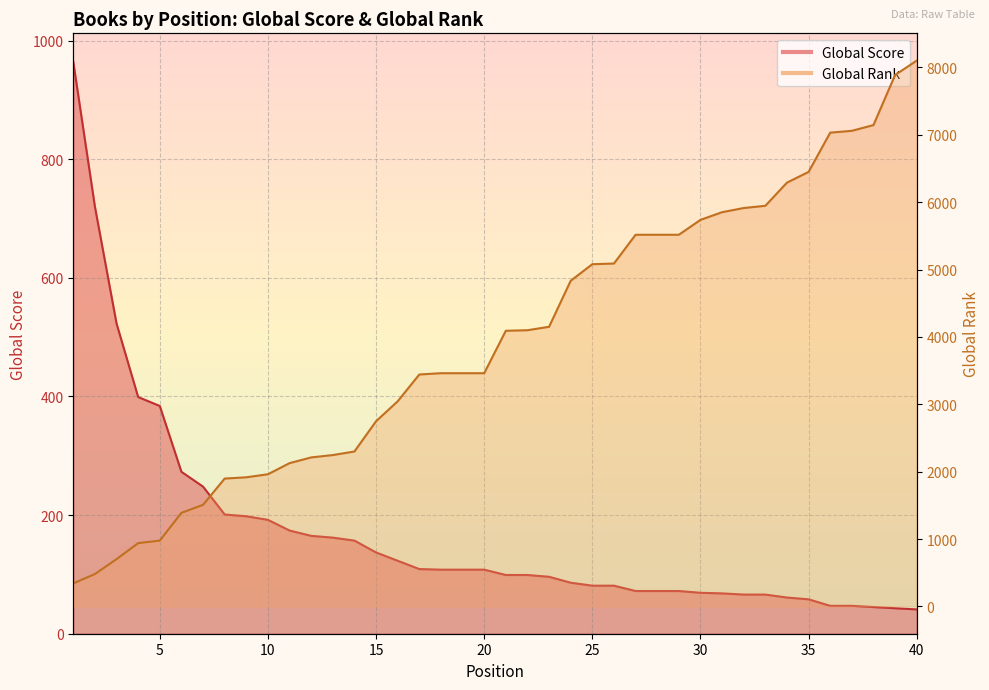

True or false: Global Rank and Global Score cross at least once.

True